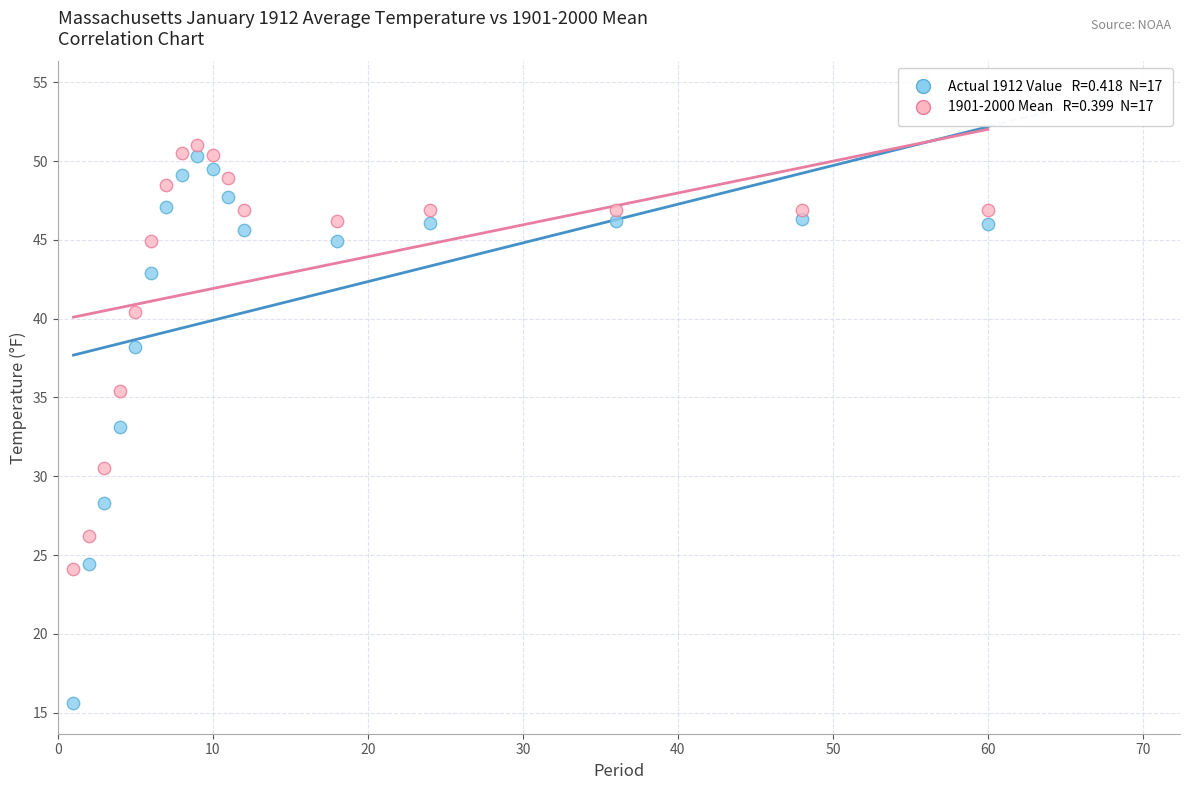

Across all data points, what is the range of X values (max minus min)?

59.0